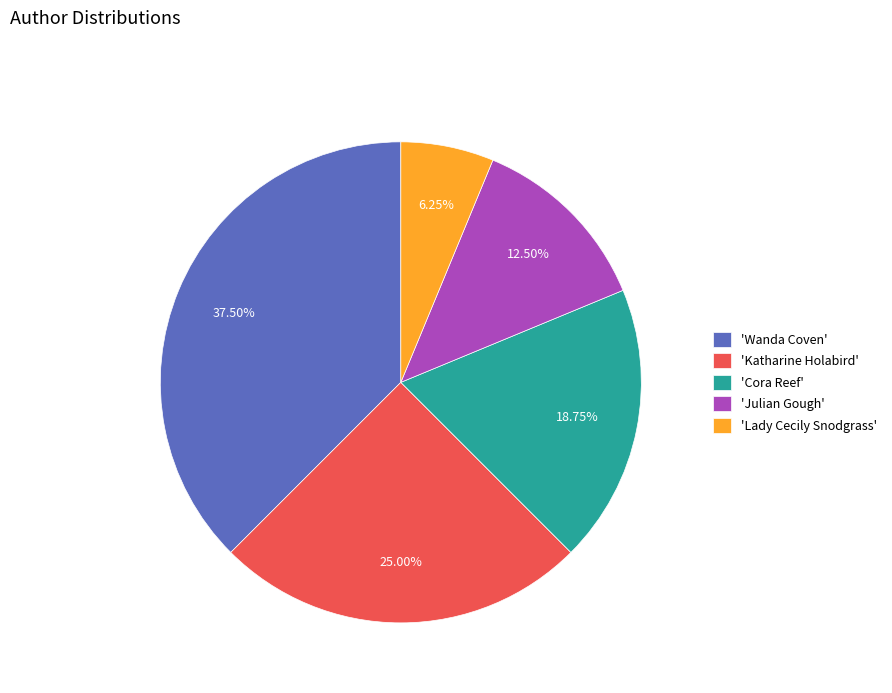

How many slices are in this pie chart?

5